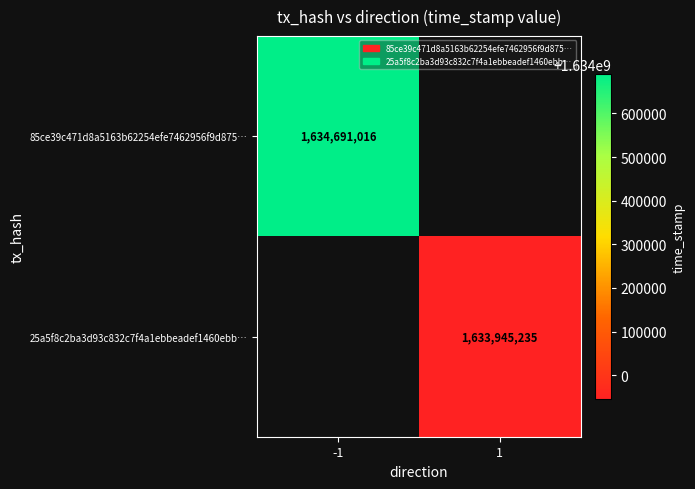

Which category has the highest value across all series?

-1